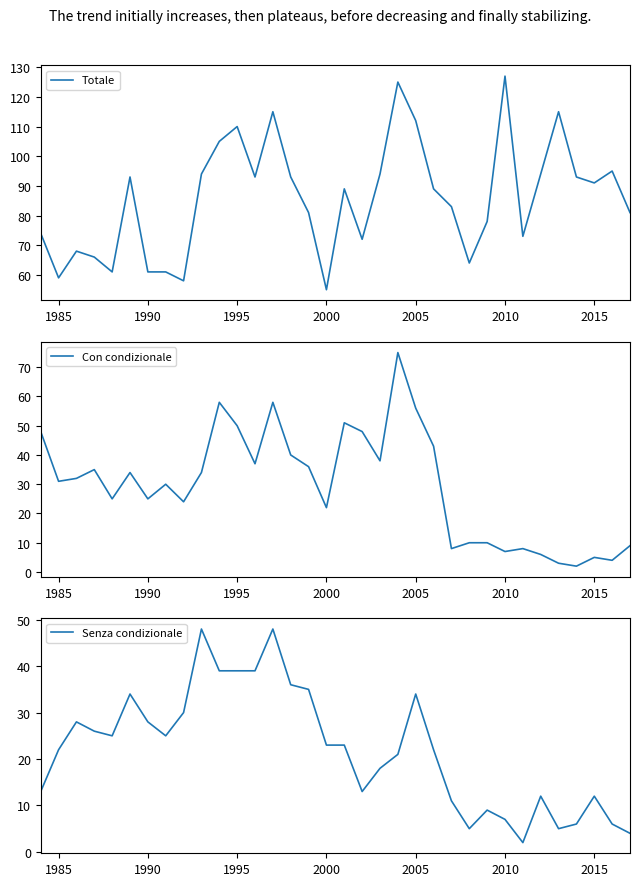

Which series has the largest total across all categories?

Totale